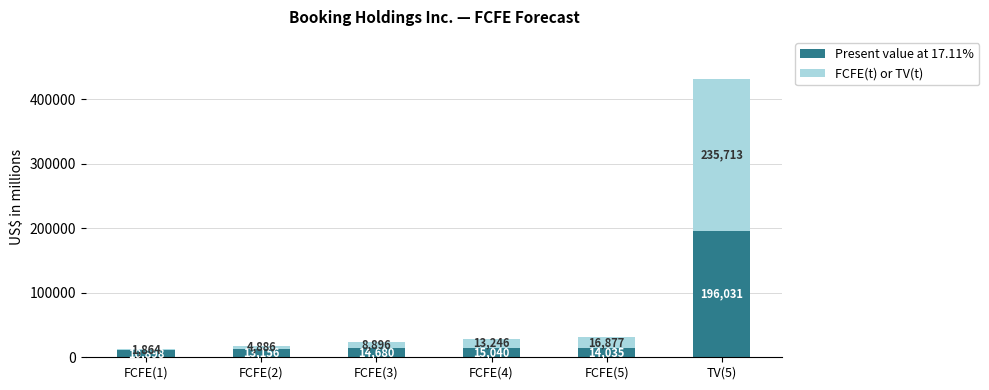

What are all the series names shown in the legend?

Present value at 17.11%, FCFE(t) or TV(t)